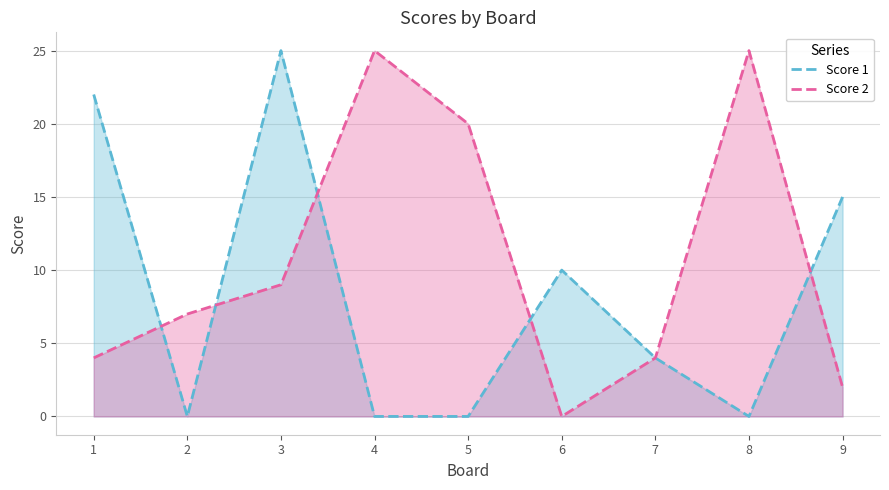

Which has a higher value, 1 or 7?

1